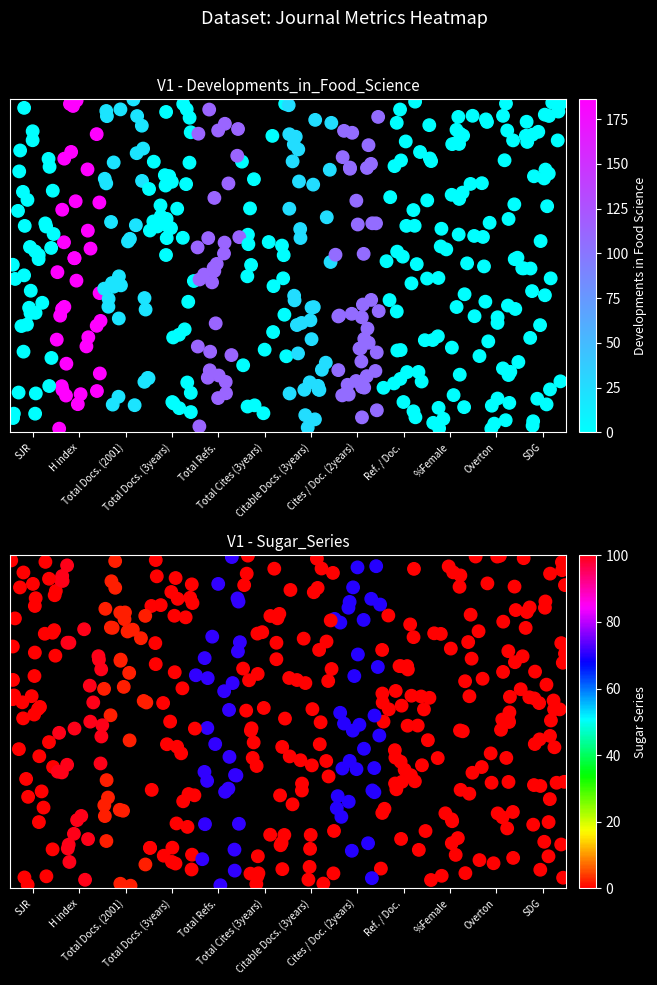

Which has a higher value, Overton or Total Docs. (2001)?

Total Docs. (2001)